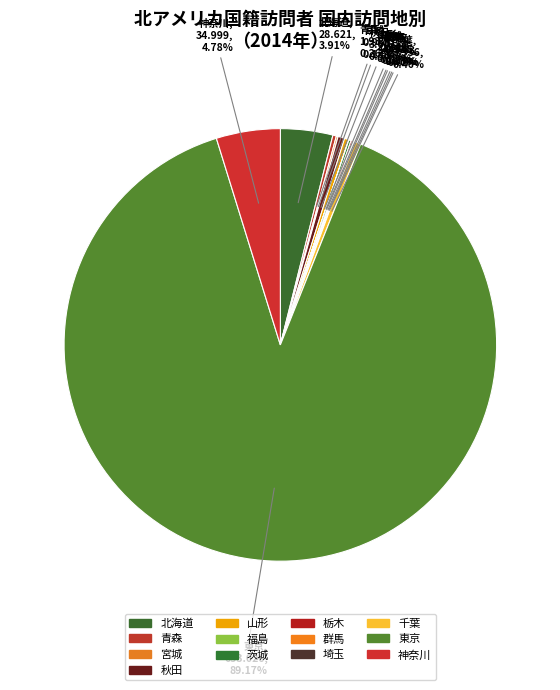

Does any single category account for the majority?

Yes